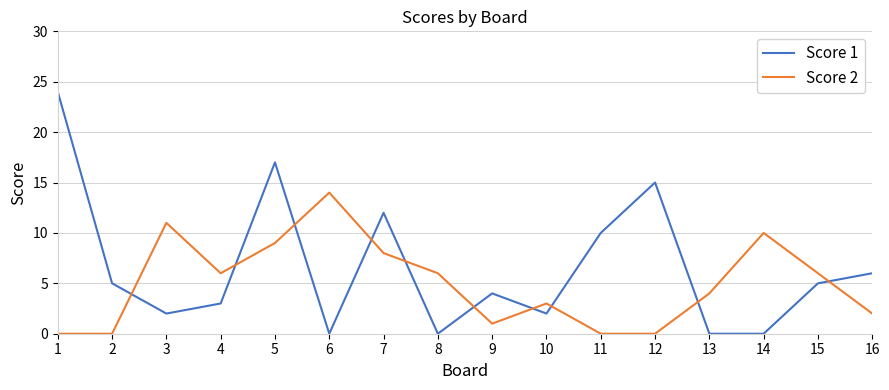

Reading left to right, list all the values displayed in this chart.

Score 1: 1=24	2=5	3=2	4=3	5=17	6=0	7=12	8=0	9=4	10=2	11=10	12=15	13=0	14=0	15=5	16=6
Score 2: 1=0	2=0	3=11	4=6	5=9	6=14	7=8	8=6	9=1	10=3	11=0	12=0	13=4	14=10	15=6	16=2